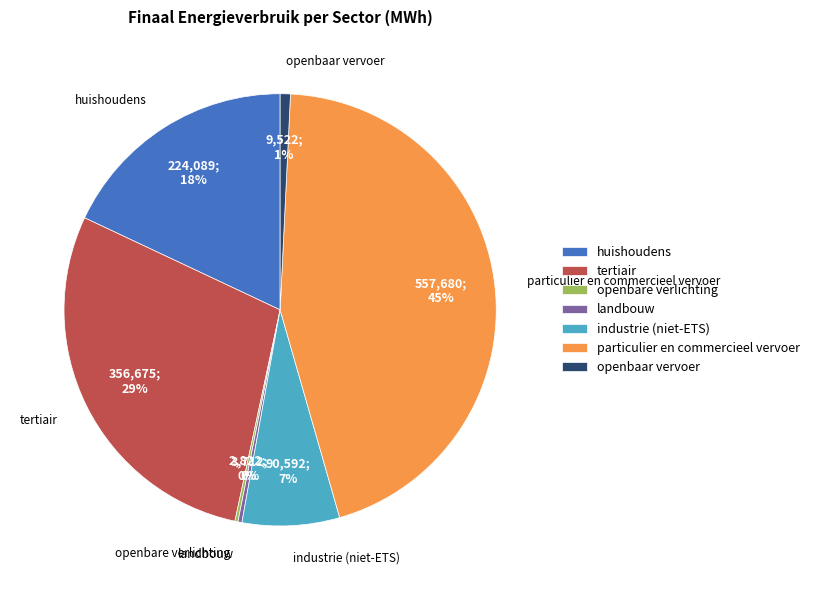

To the nearest percent, what portion does tertiair represent?

29%